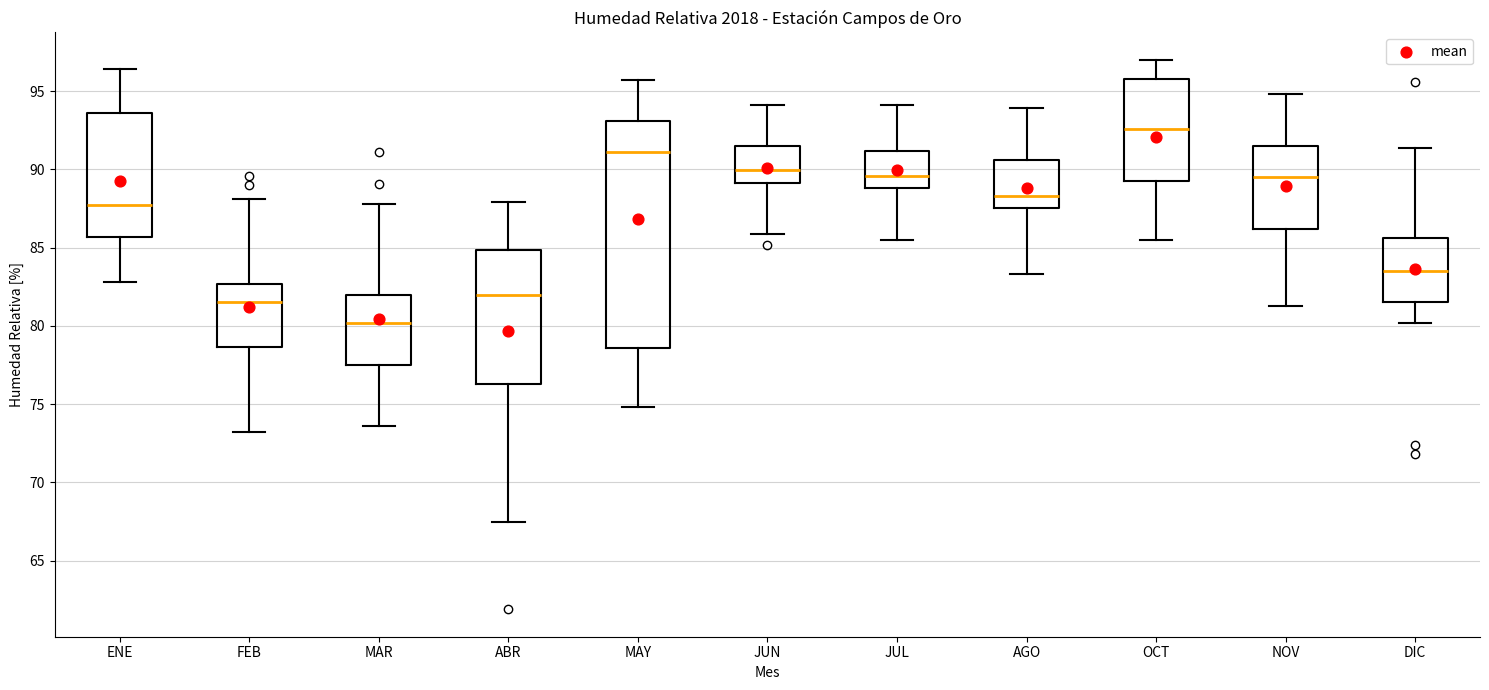

Where is the lower edge of the box for JUN on the y-axis? The values are not printed on the chart, so give them approximately, as read against the axis.

89.0